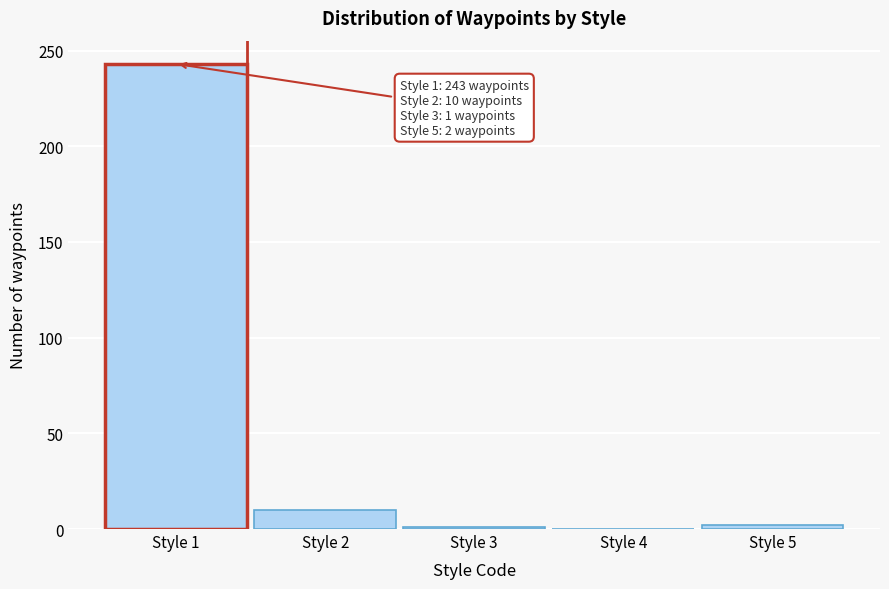

Between Style 1 and Style 4, which is larger?

Style 1